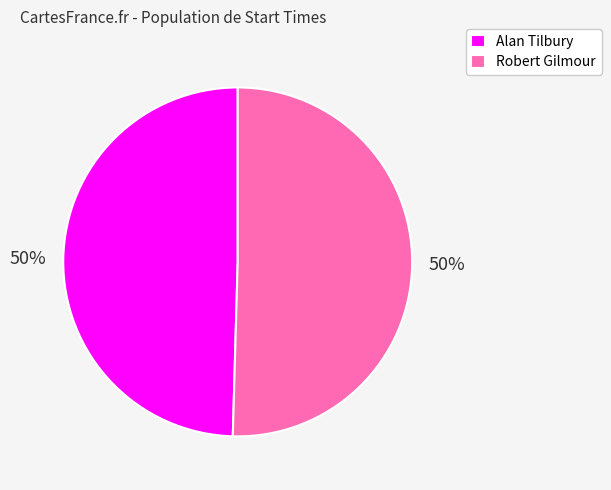

Is the sum of Alan Tilbury and Robert Gilmour greater than half?

Yes